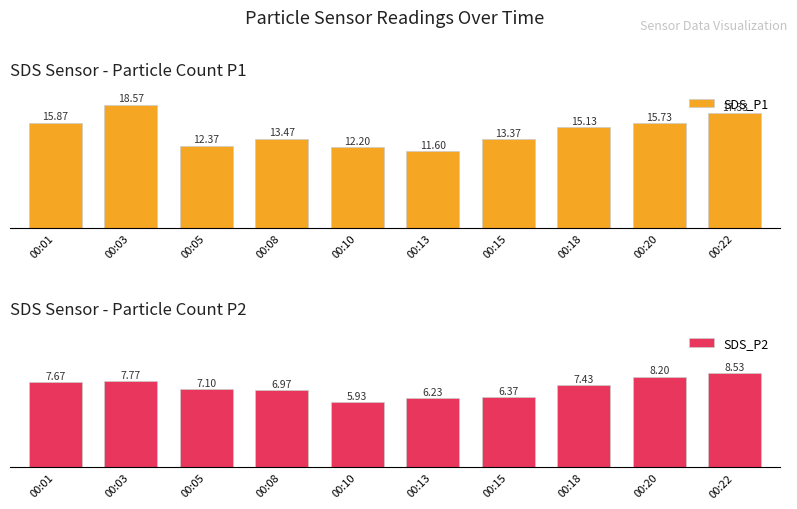

What is the value of the SDS_P2 bar at the 6th from the left?

6.2